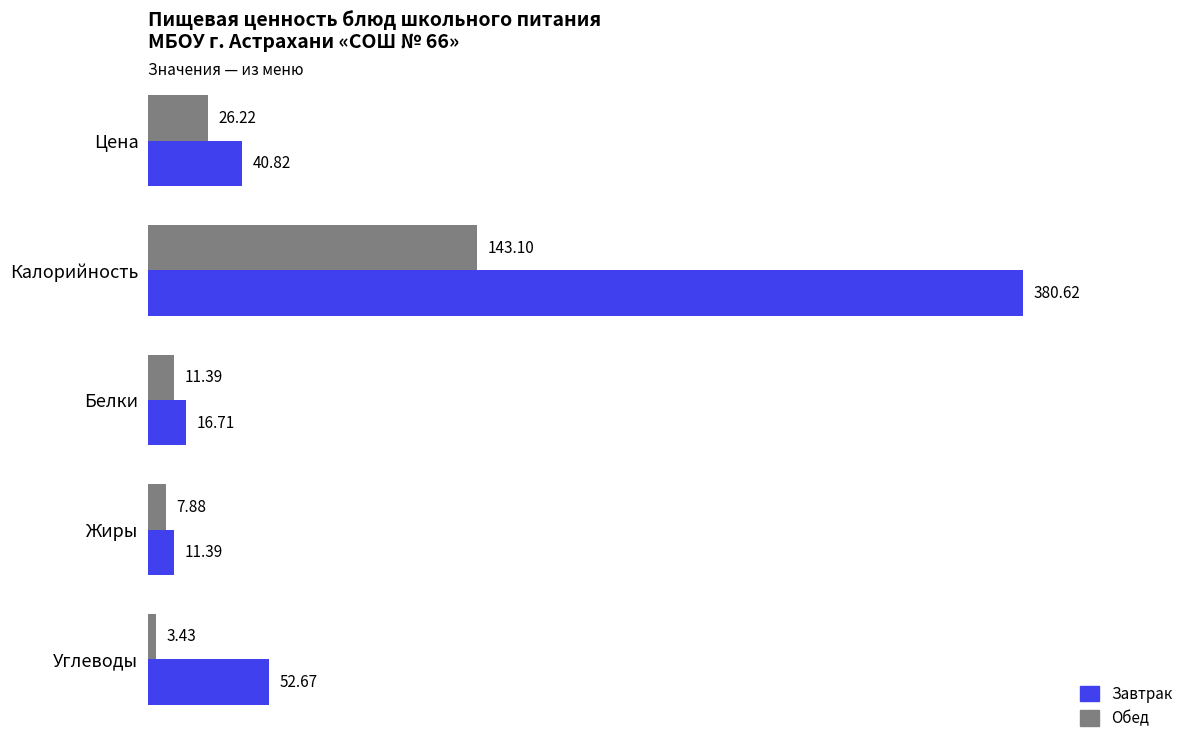

Where is Завтрак nearest to the value 196?

Углеводы